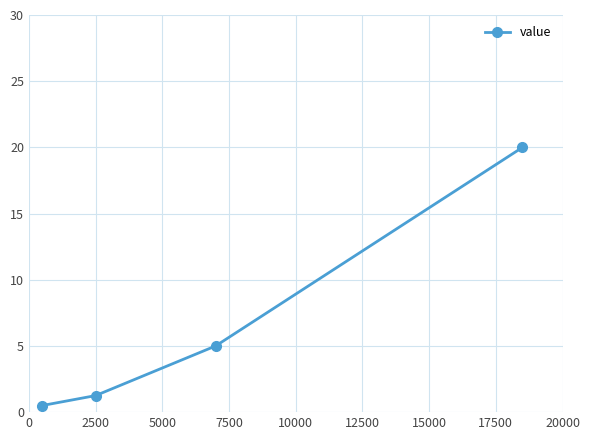

What is the maximum value shown in the chart?

20.0